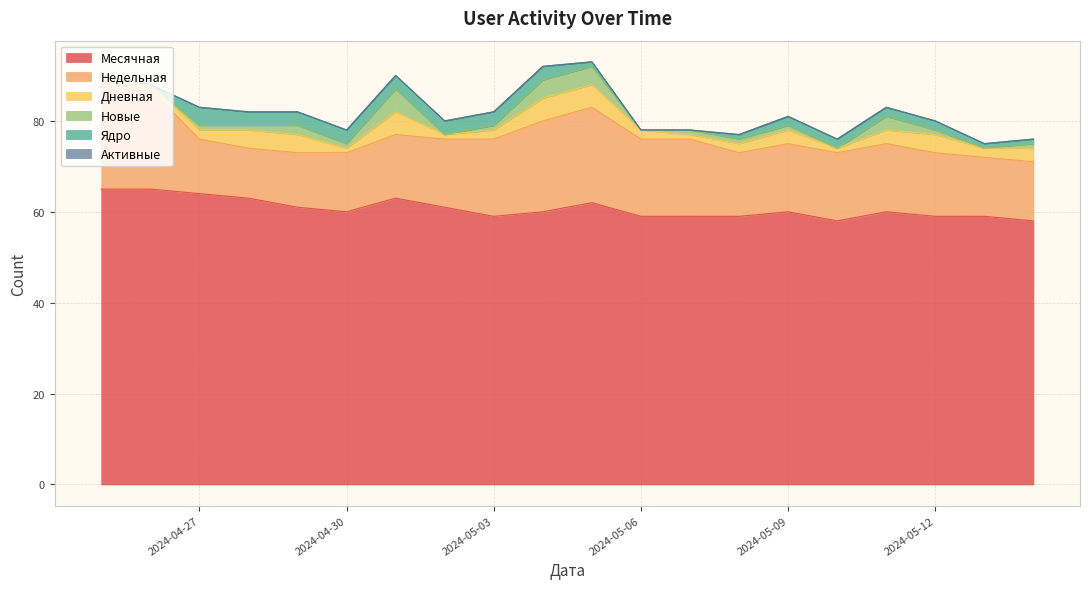

What is the minimum value for Месячная?

58